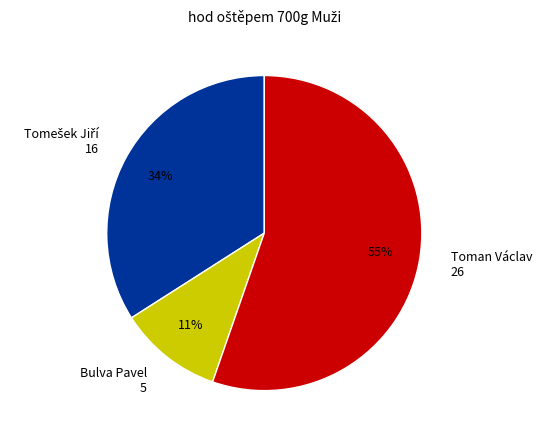

What is the smallest slice in the pie chart?

Bulva Pavel